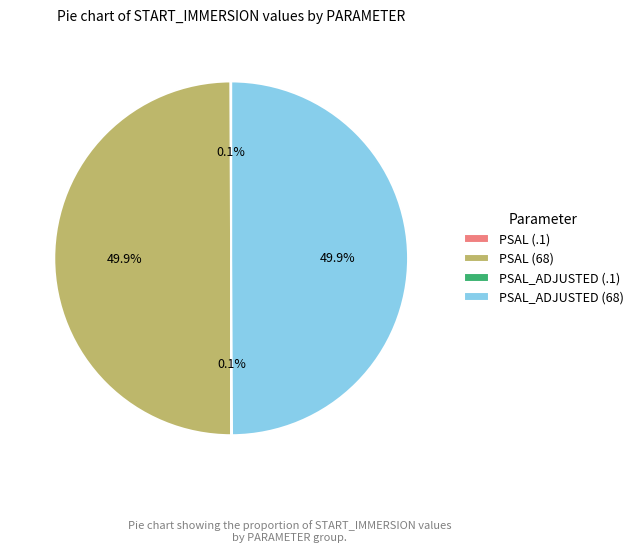

To the nearest percent, what is the difference between the largest and smallest slice percentages?

50%